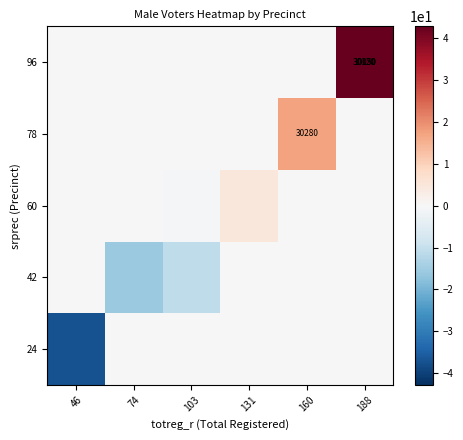

At which category is the sum across all series the highest?

188